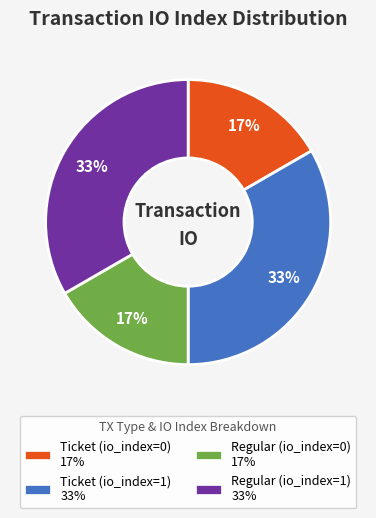

To the nearest percent, what is the average slice percentage?

25%